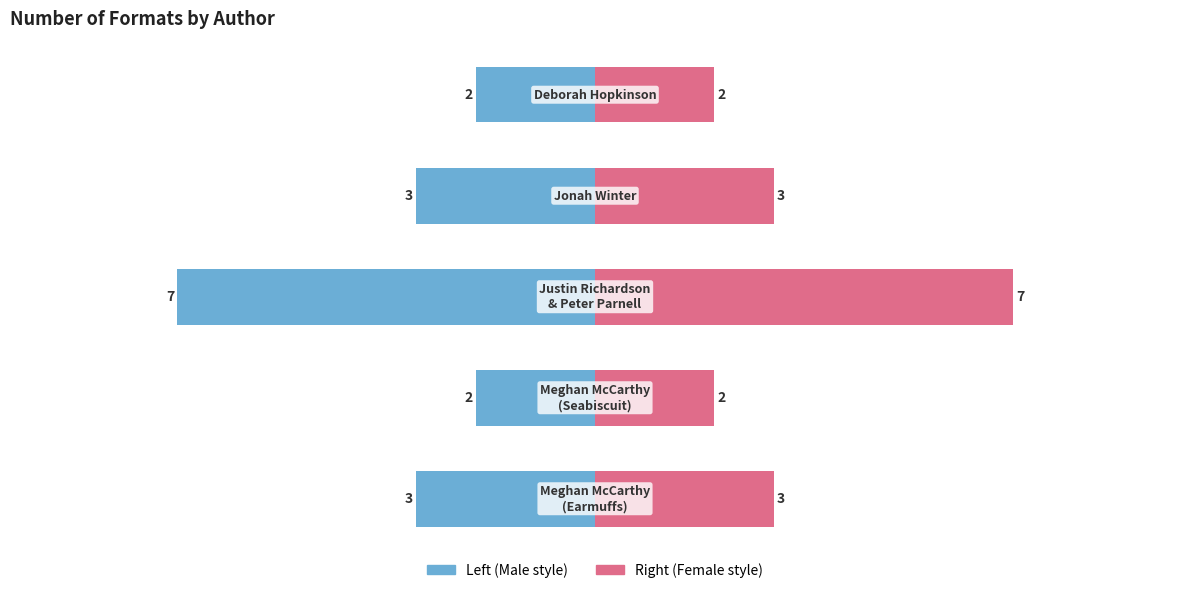

What is the difference between the Num Formats (left) values at 0 and 4?

1